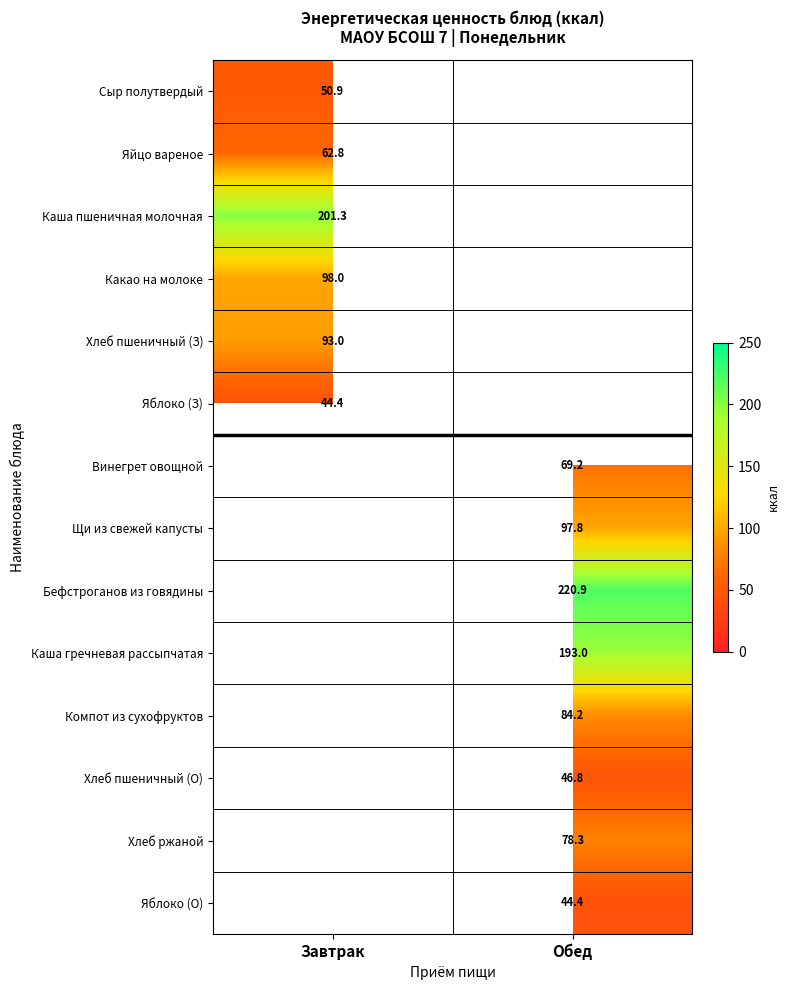

Is it true that Яблоко (О) equals 21.3 at Обед?

False